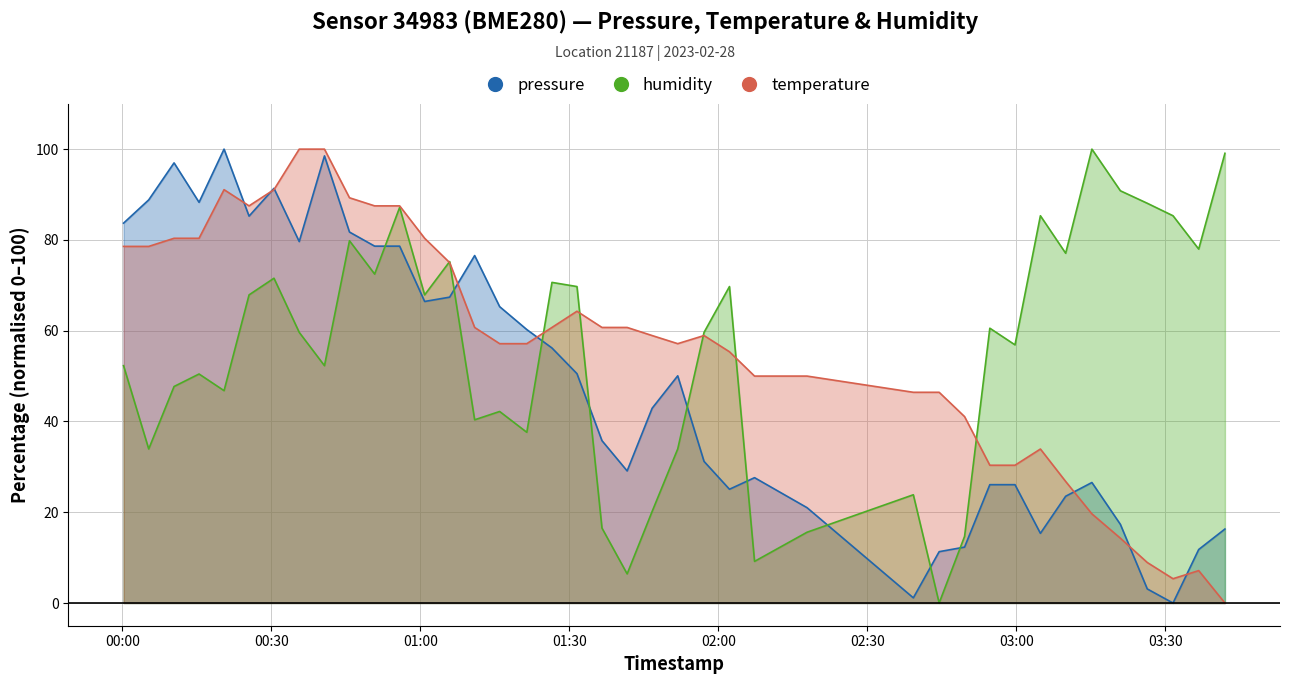

True or false: humidity and temperature cross at least once.

True